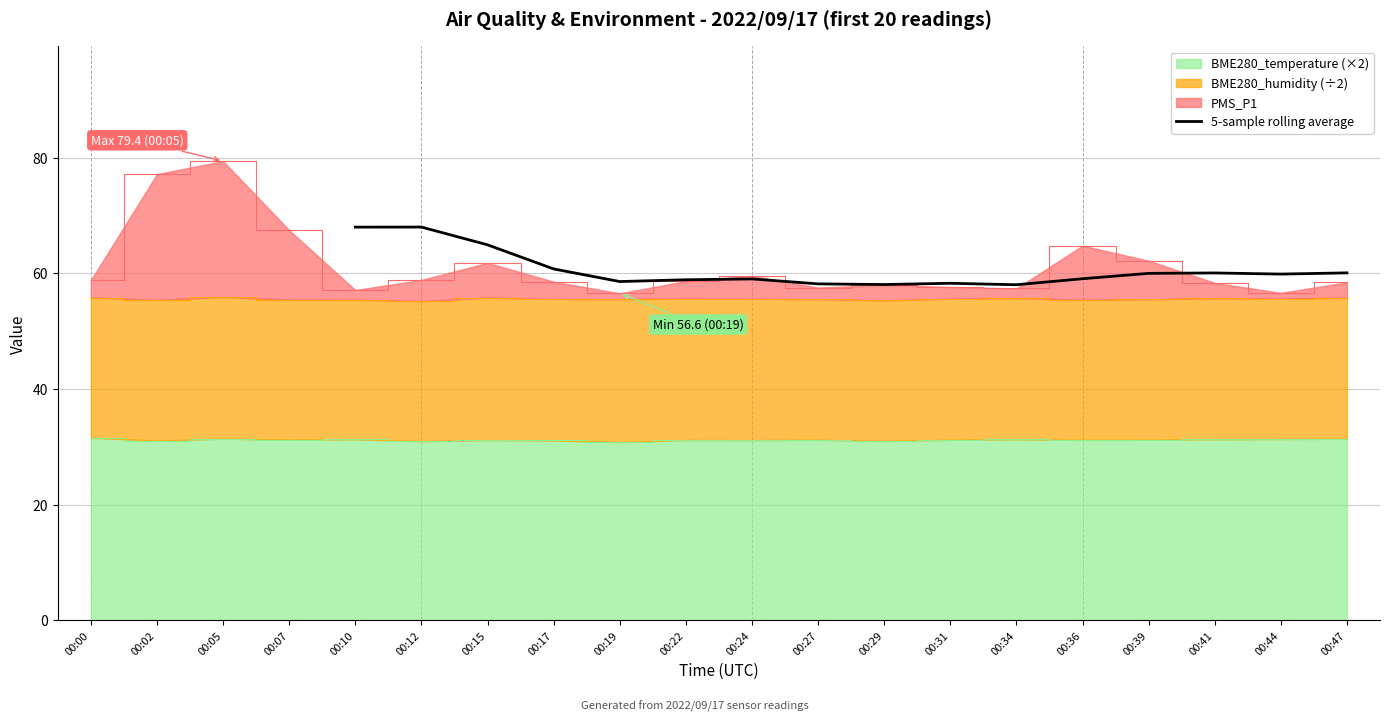

How many values are below 59?

6